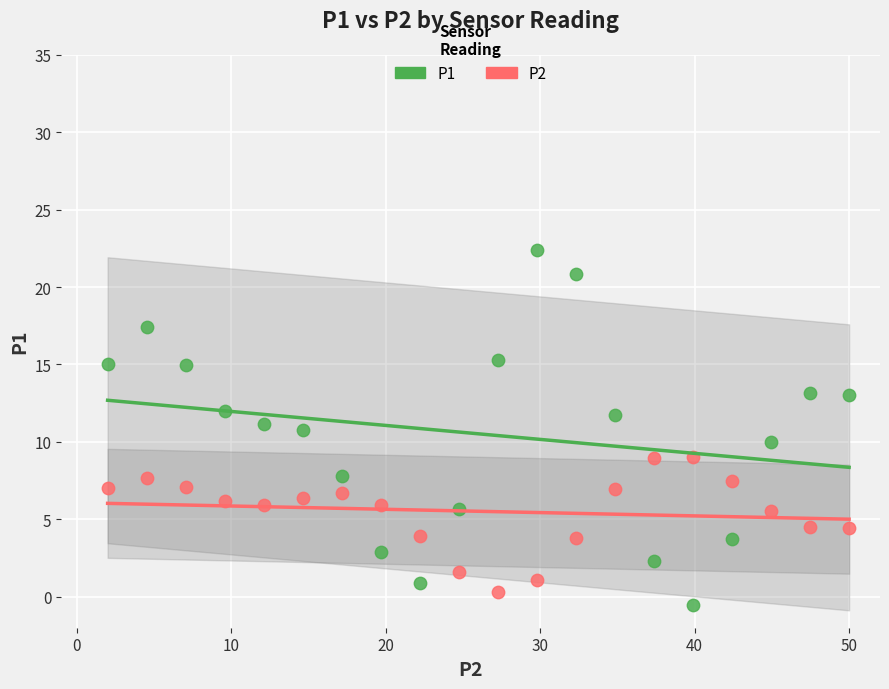

Which series reaches the minimum Y coordinate?

P1